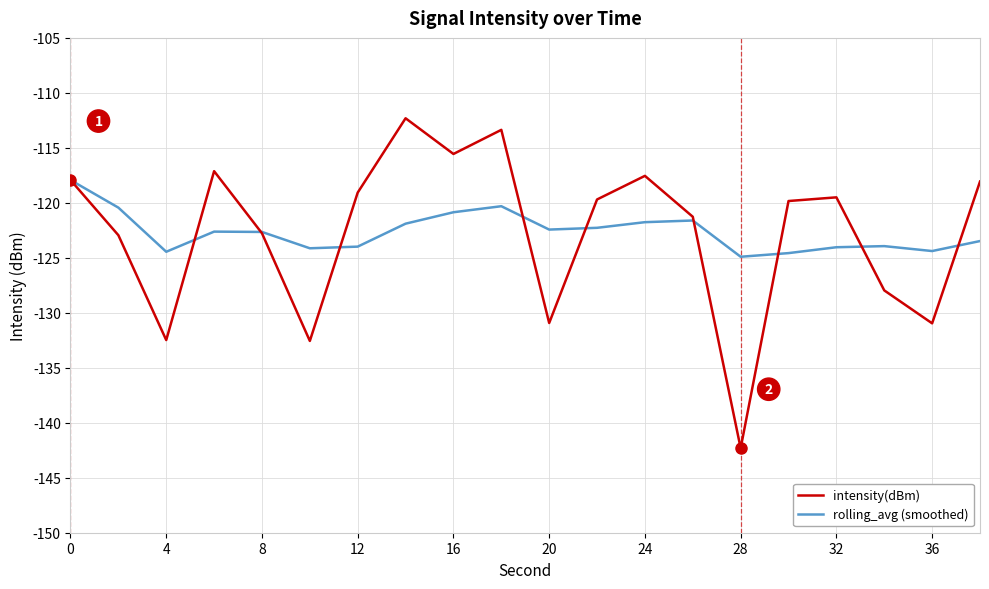

What is the minimum value shown in the chart?

-142.3